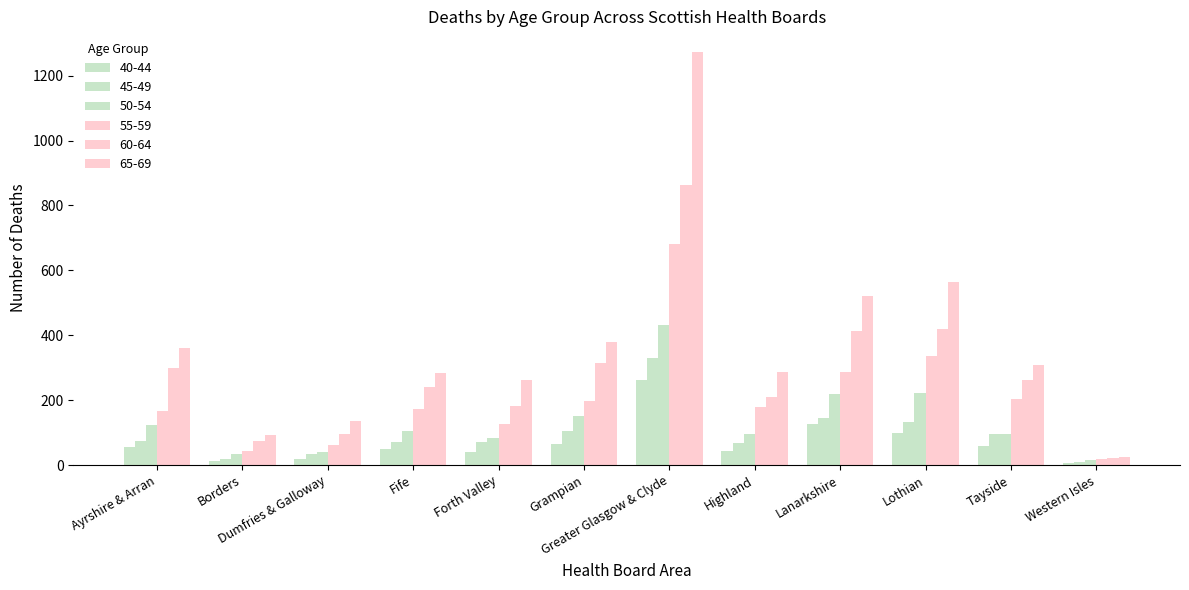

Is it true that 50-54 equals 141 at Forth Valley?

False